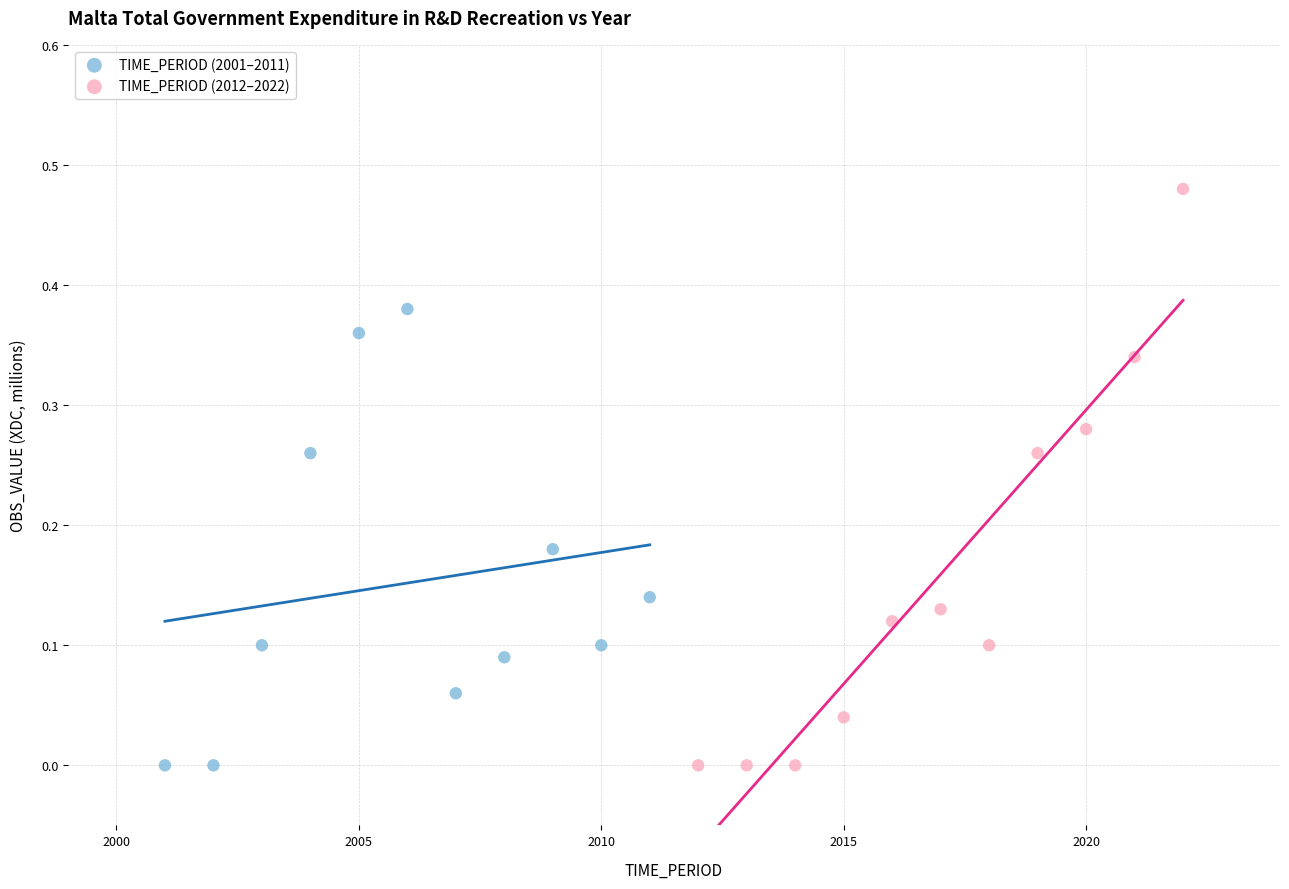

Which series contains the highest Y value?

TIME_PERIOD (2012–2022)